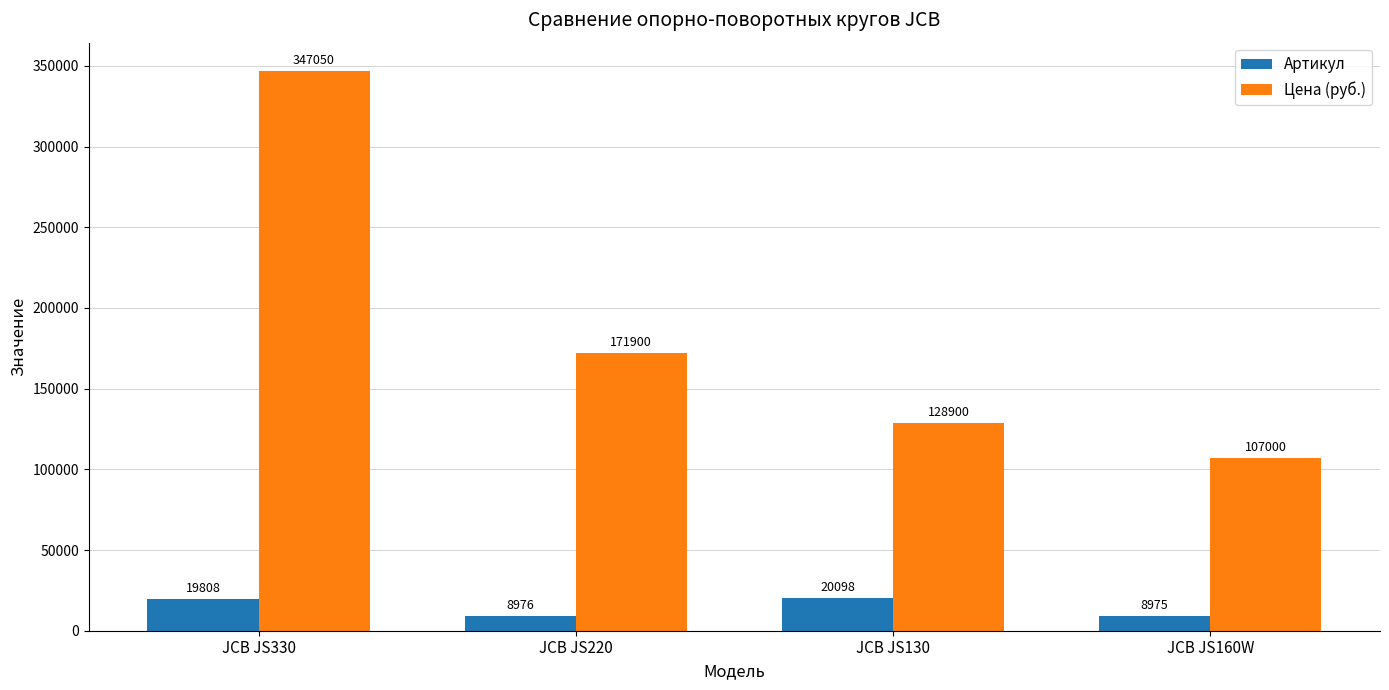

List the series in order of their overall mean, highest first.

Цена (руб.), Артикул